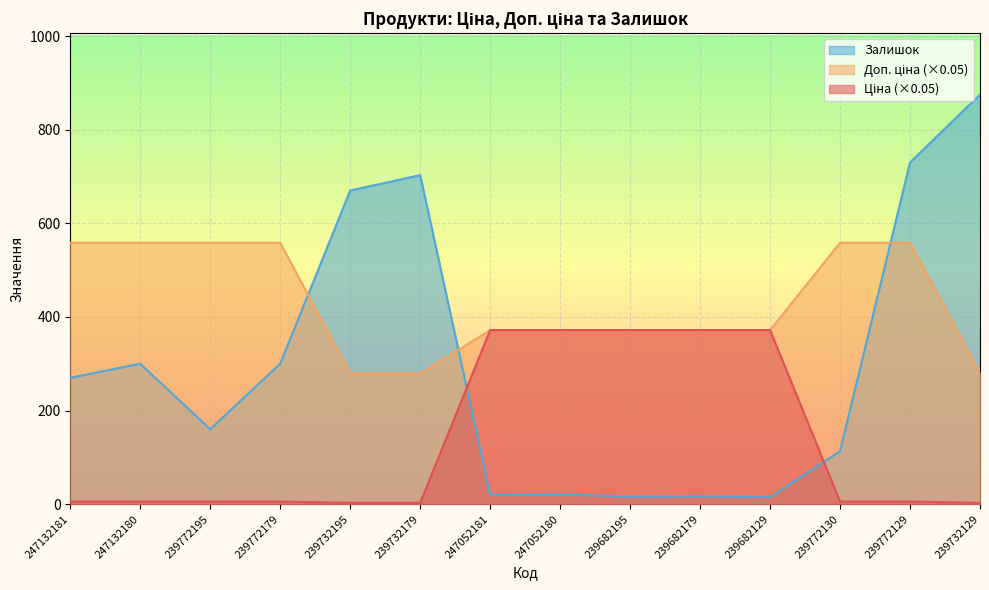

Rank the series by their maximum value, from highest to lowest.

Залишок, Доп. ціна, Ціна